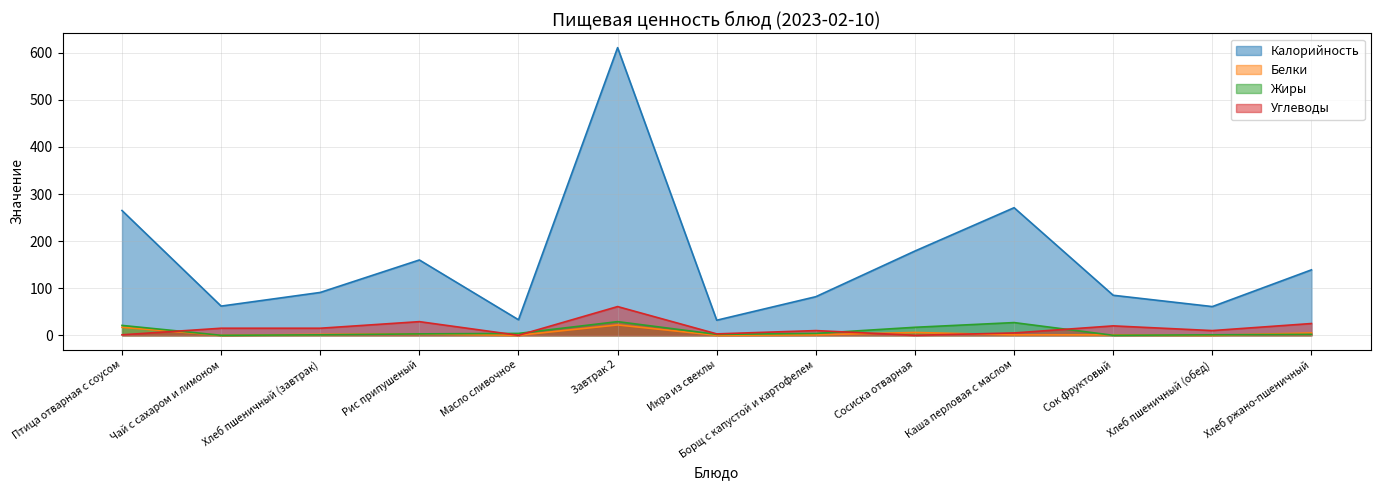

What is the value of the Калорийность point at the 9th from the left?

179